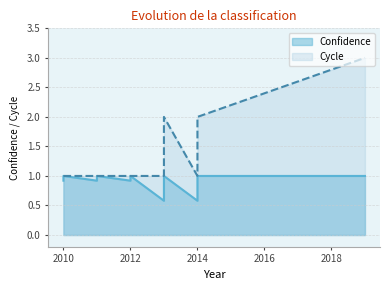

True or false: Confidence and Cycle intersect in this chart.

False